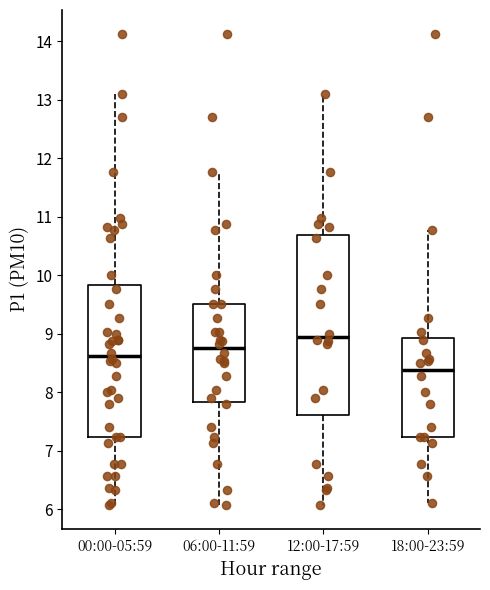

Which box's median line is the lowest?

18:00-23:59